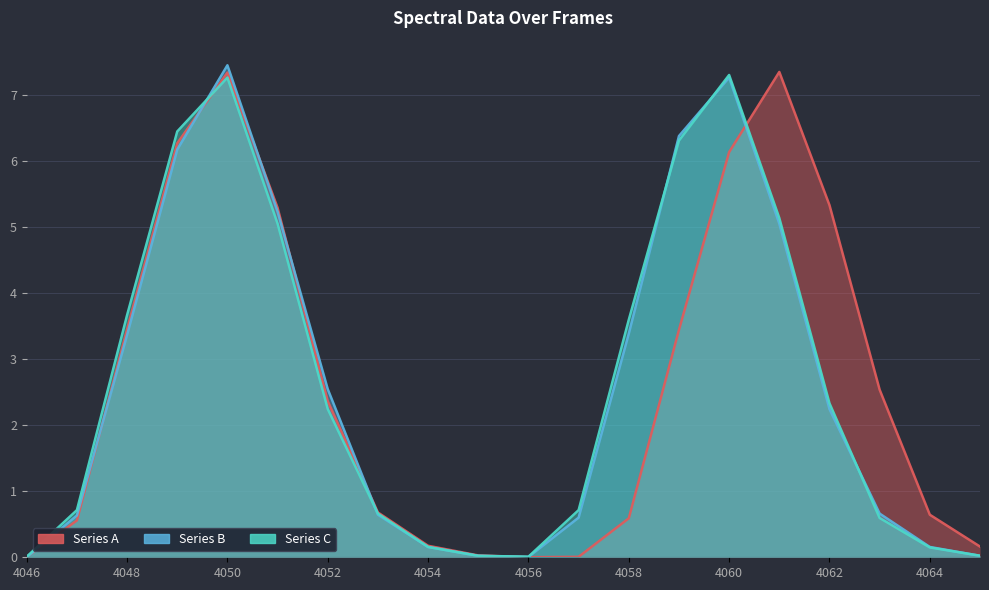

Reading left to right, transcribe all the data shown in this chart.

Series A: 4046=0.0	4047=0.6	4048=3.5	4049=6.3	4050=7.3	4051=5.3	4052=2.4	4053=0.7	4054=0.2	4055=0.0	4056=0.0	4057=0.0	4058=0.6	4059=3.4	4060=6.1	4061=7.3	4062=5.3	4063=2.5	4064=0.6	4065=0.2
Series B: 4046=0.0	4047=0.6	4048=3.4	4049=6.2	4050=7.4	4051=5.2	4052=2.5	4053=0.6	4054=0.2	4055=0.0	4056=0.0	4057=0.6	4058=3.4	4059=6.4	4060=7.3	4061=5.0	4062=2.2	4063=0.7	4064=0.2	4065=0.0
Series C: 4046=0.0	4047=0.7	4048=3.7	4049=6.4	4050=7.3	4051=5.0	4052=2.2	4053=0.7	4054=0.2	4055=0.0	4056=0.0	4057=0.7	4058=3.6	4059=6.3	4060=7.3	4061=5.1	4062=2.3	4063=0.6	4064=0.1	4065=0.0